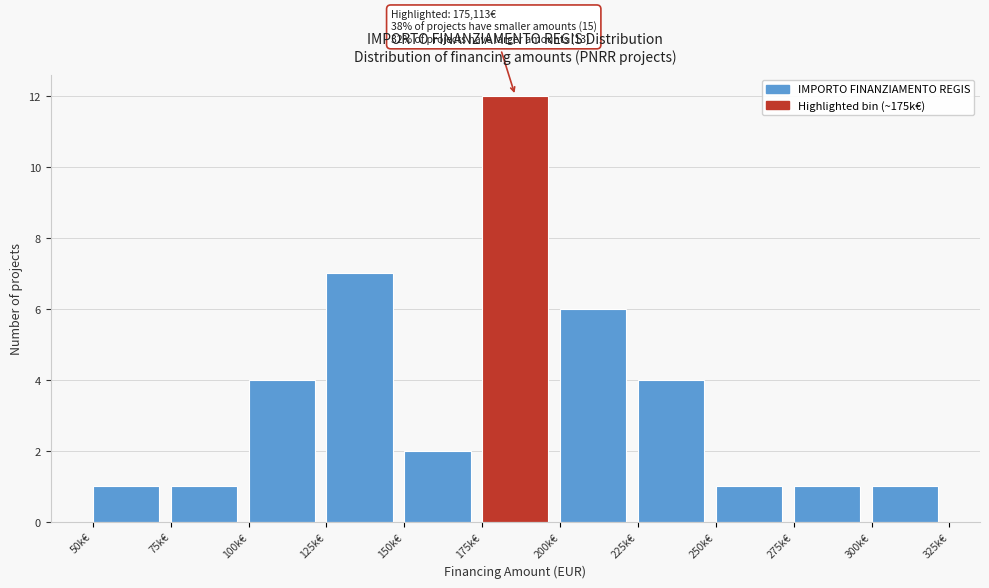

Reading right to left, extract all data points from this chart.

1	1	1	4	6	12	2	7	4	1	1